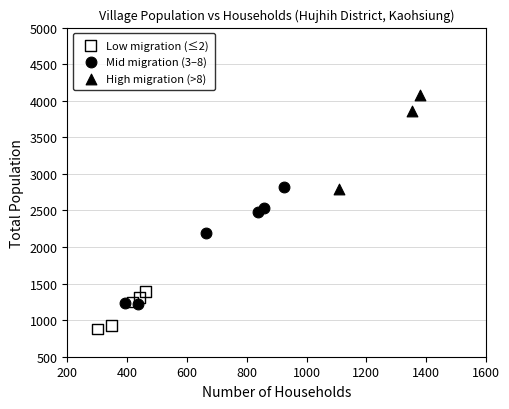

Which series has the largest Y range (max minus min)?

Mid migration (3–8)